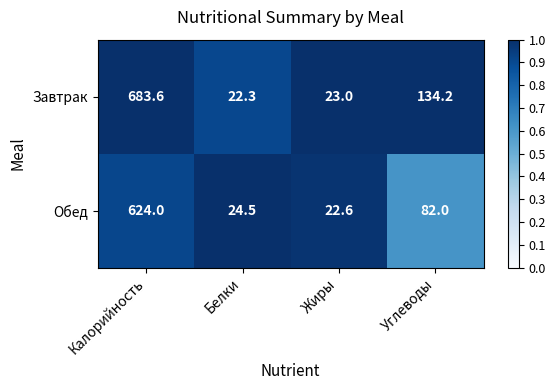

Which series has the largest total across all categories?

Завтрак